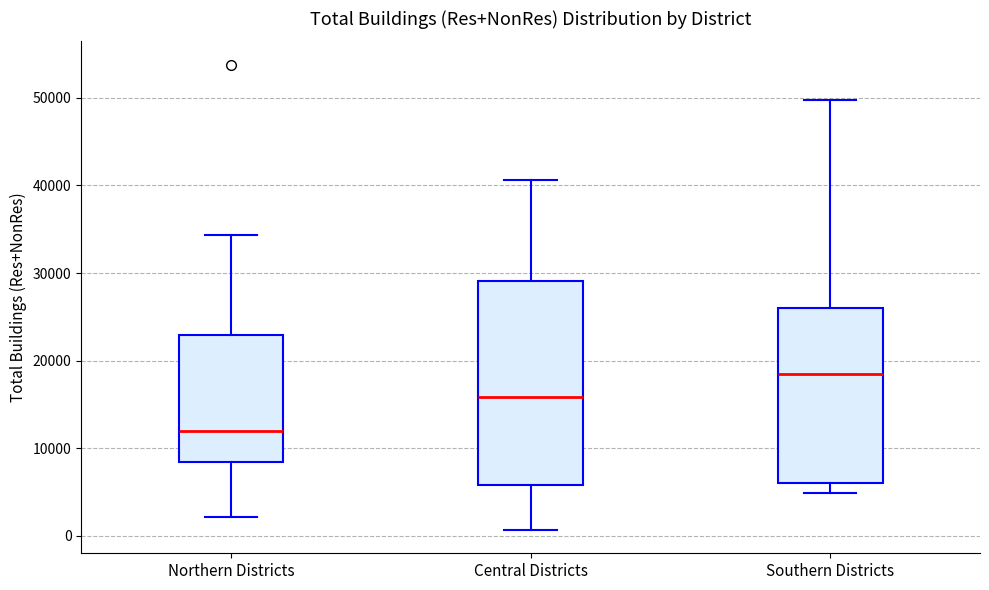

Comparing the boxes themselves (not the whiskers), which one is the tallest?

Central Districts